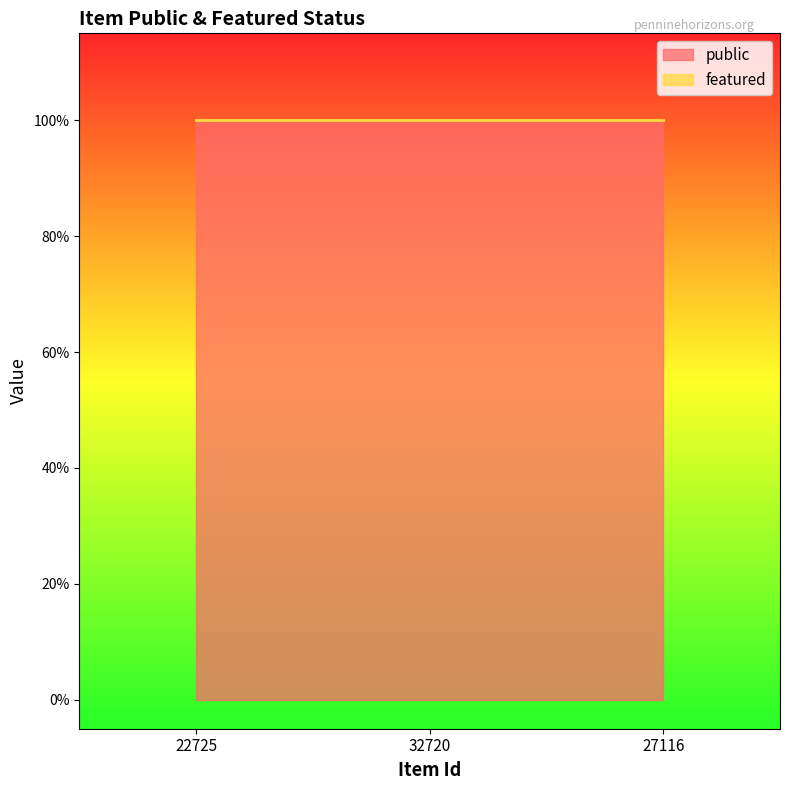

Does the chart have visible grid lines?

No